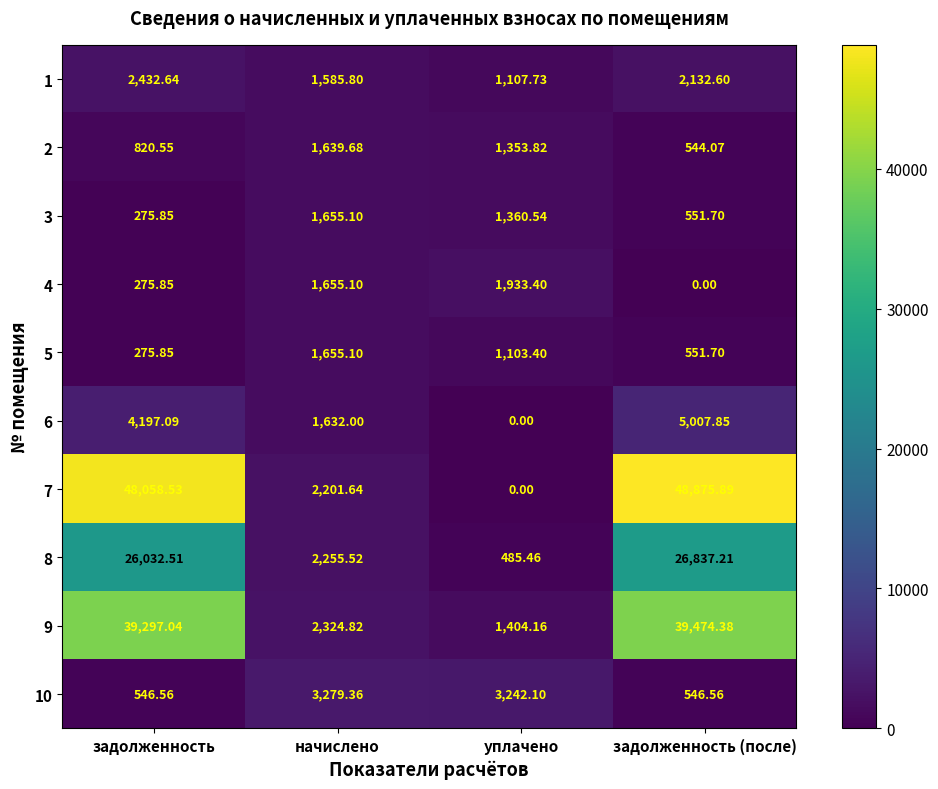

Which category has the lowest value in the 7 series?

уплачено